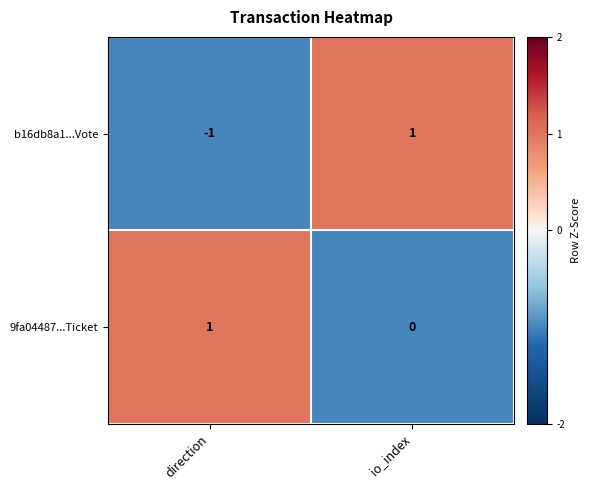

Is it true that 9fa04487...Ticket equals 1 at direction?

True